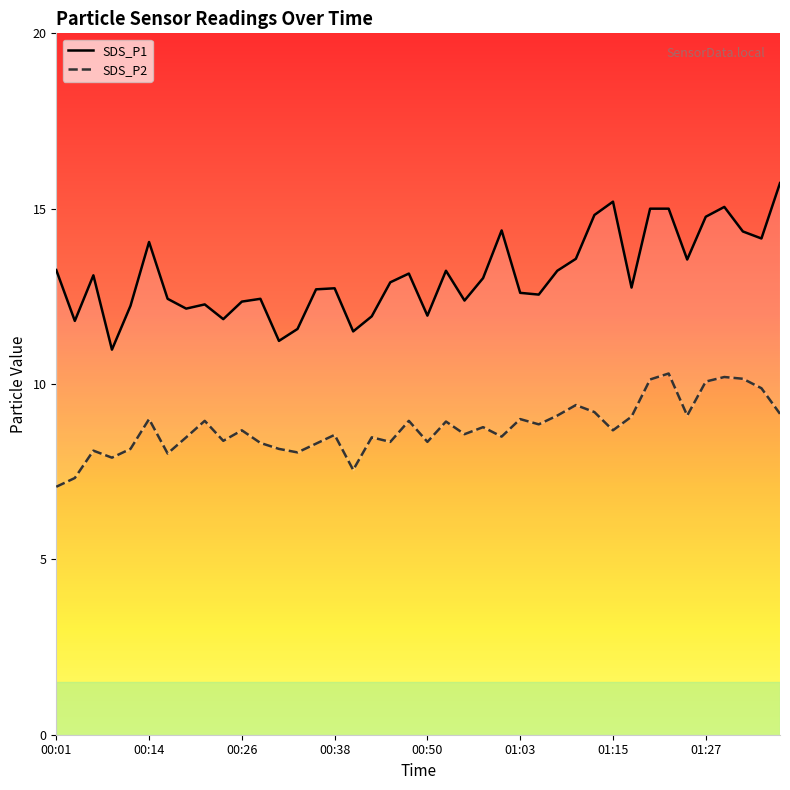

What position from the right is 01:05?

14